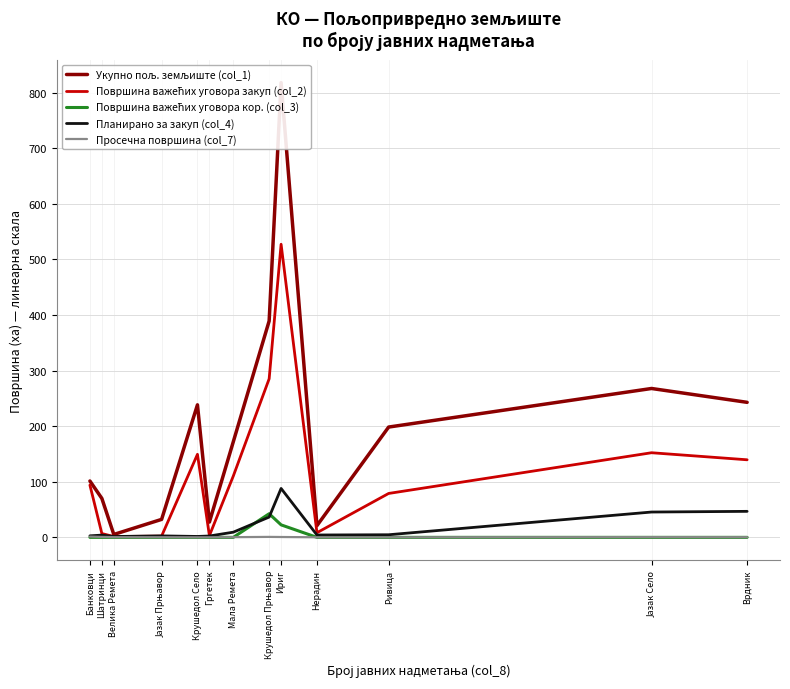

At which category does Укупно пољ. земљиште (col_1) reach its first local peak?

Крушедол Село